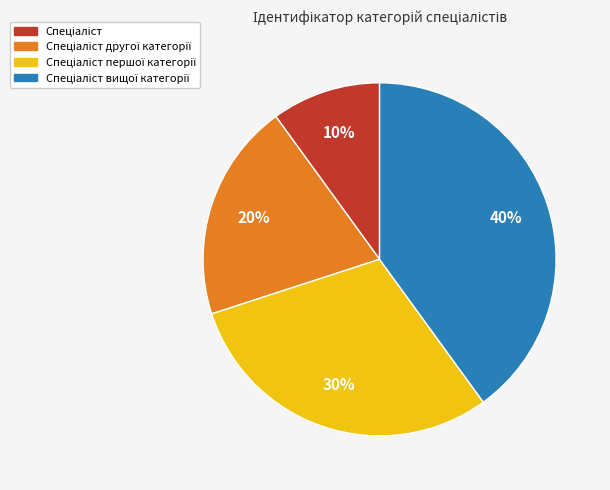

To the nearest percent, what is the average slice percentage?

25%